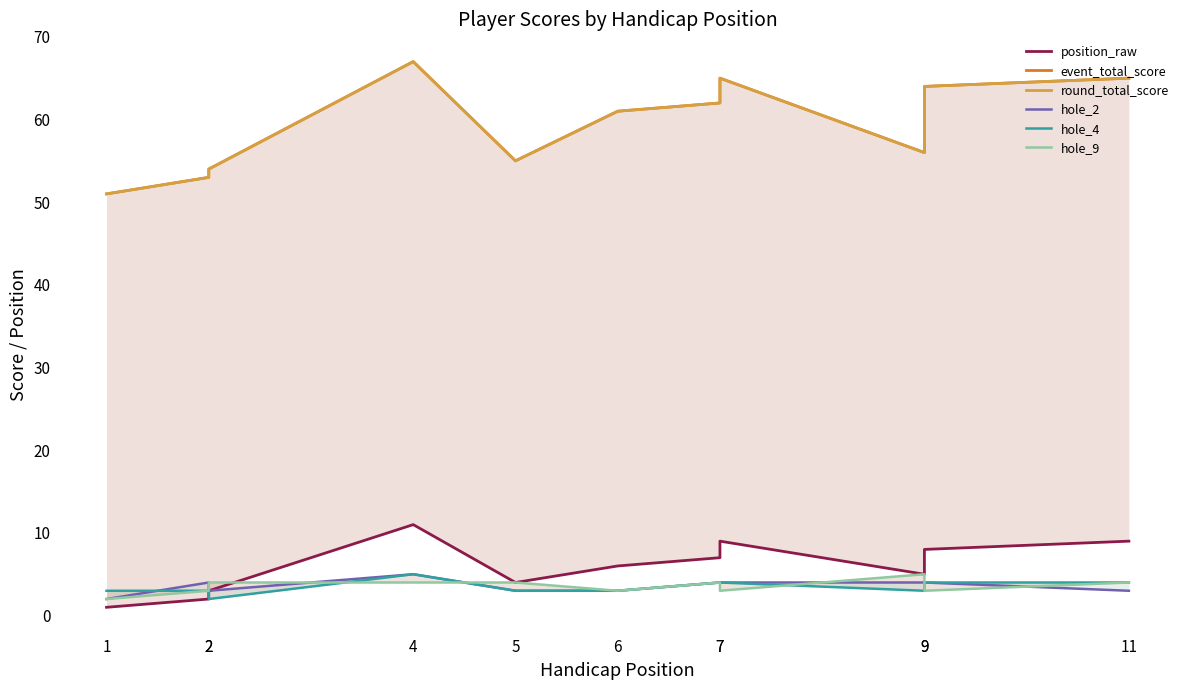

At how many categories does at least one series exceed 48?

11